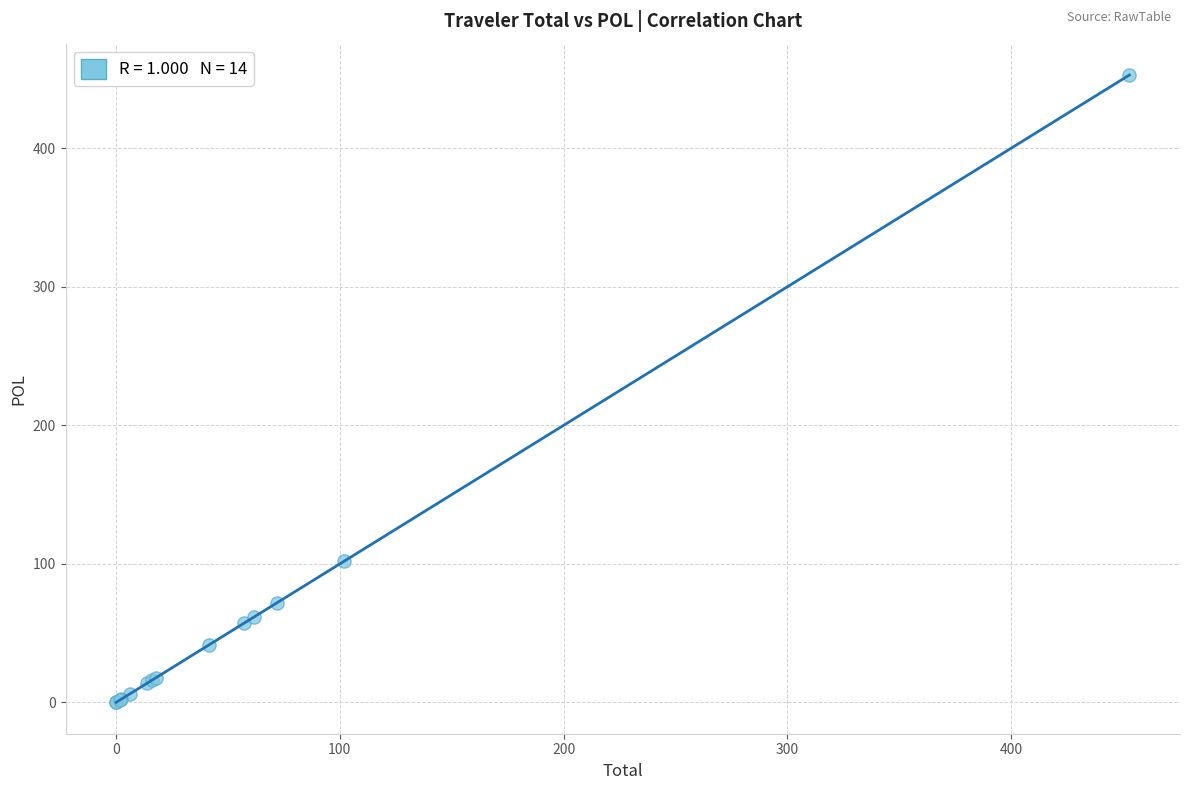

What Y value in the scatter plot is closest to 226?

101.8